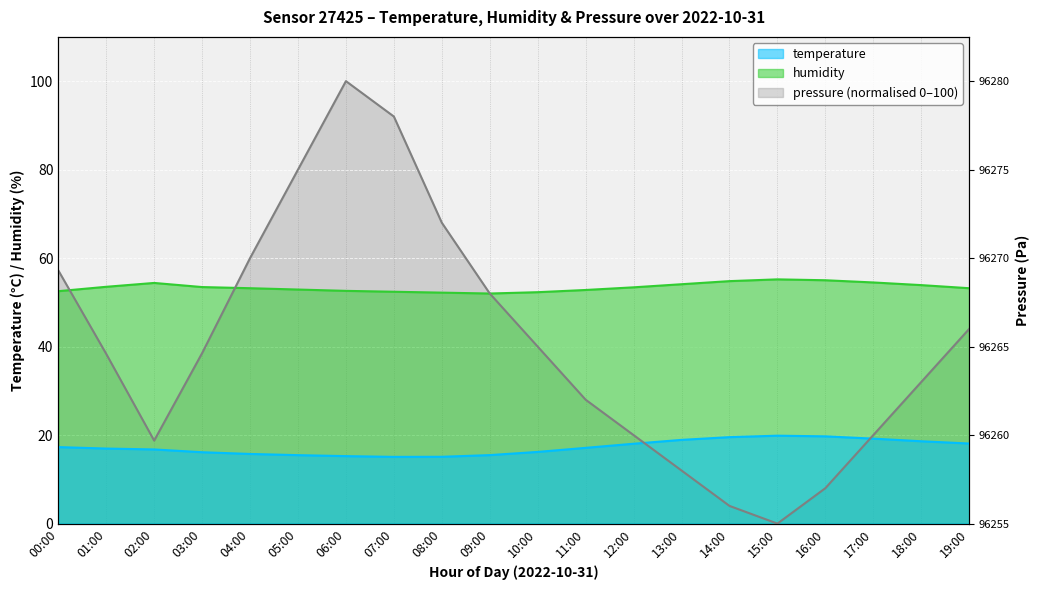

True or false: temperature has a value of 10.6 at 01:00.

False